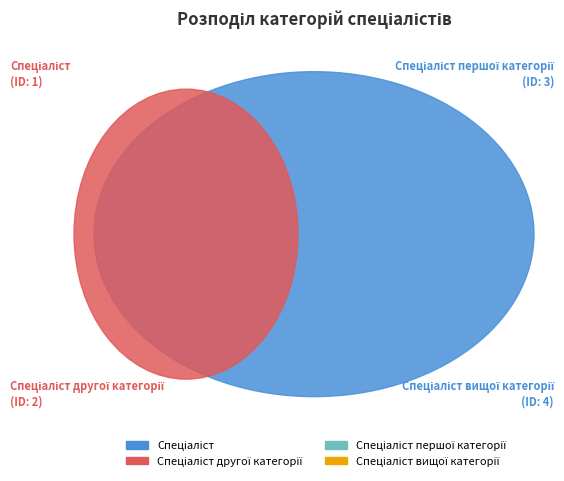

To the nearest percent, what percentage of the pie is Спеціаліст?

10%